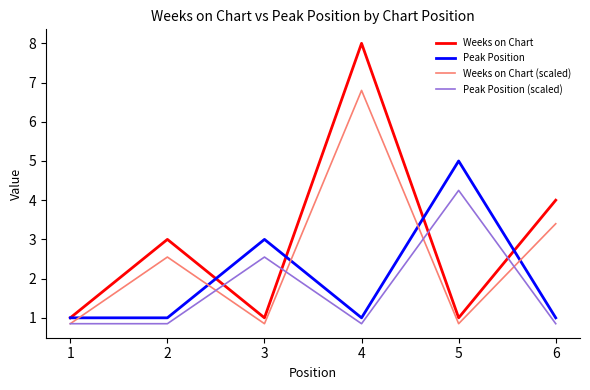

Which series has the largest range (max minus min)?

Weeks on Chart